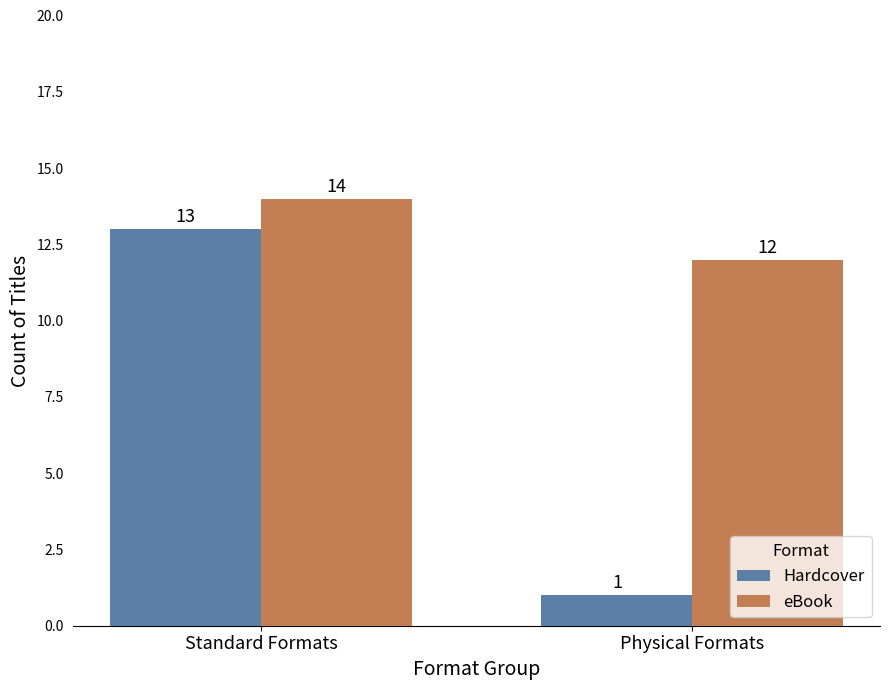

Count the eBook values in the range 12 to 14.

2